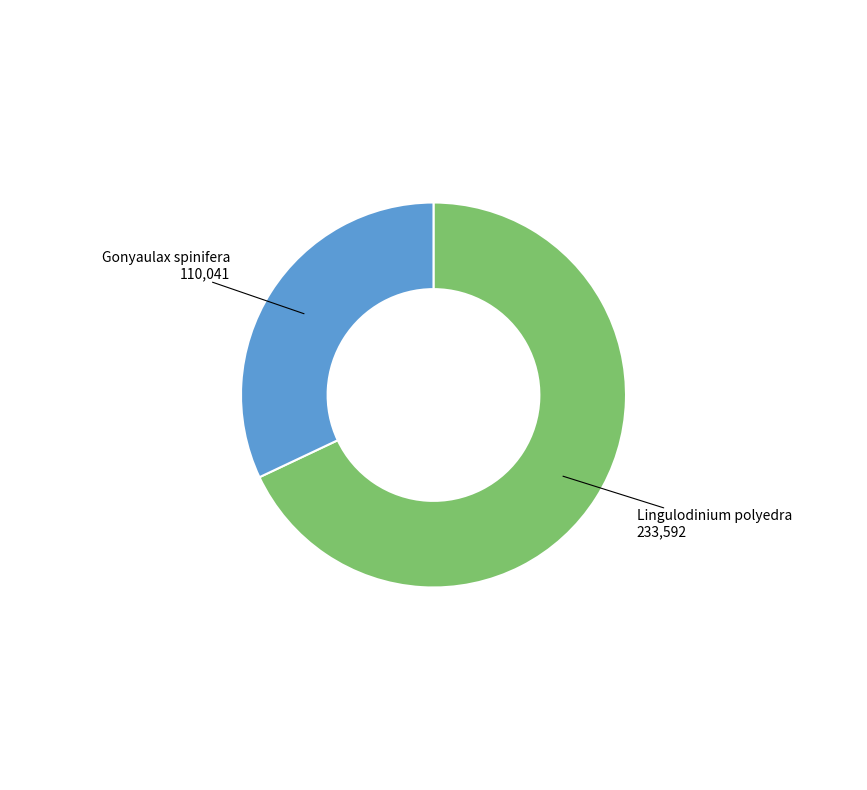

Is there a majority slice in this chart?

Yes